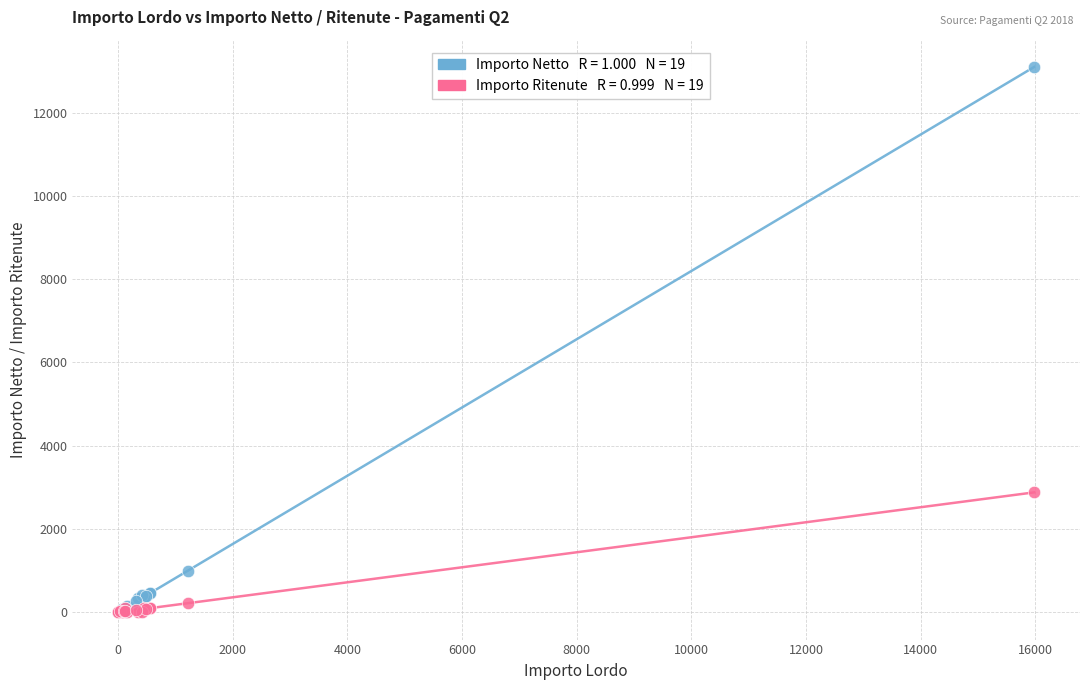

Across all series, what Y value is closest to 6549?

2881.6